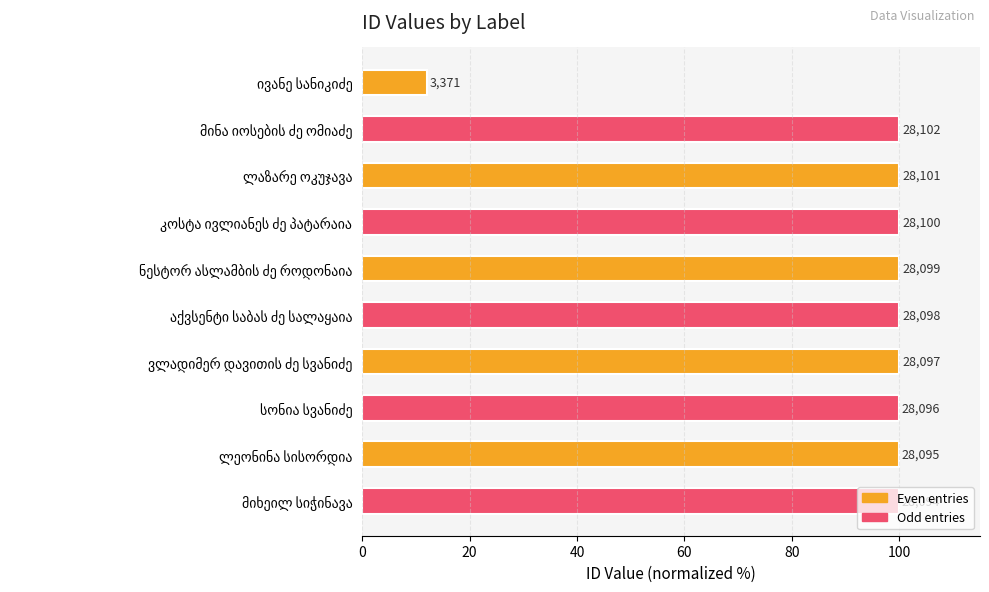

Does the chart contain any negative values?

No